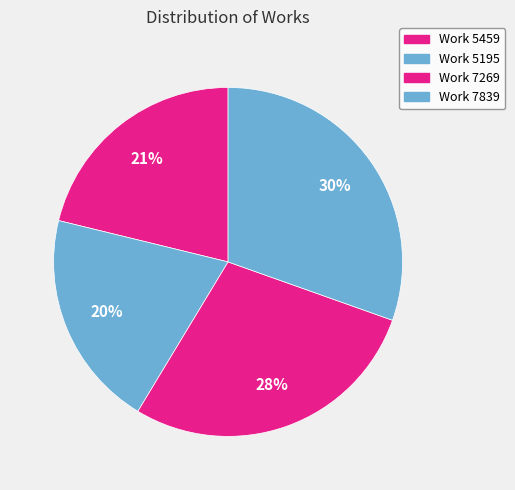

How many slices are in this pie chart?

4